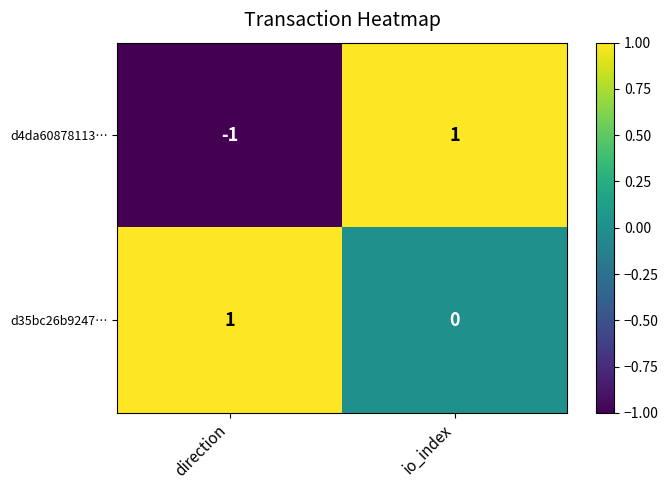

The value of d4da60878113… at direction is -1. True or false?

True